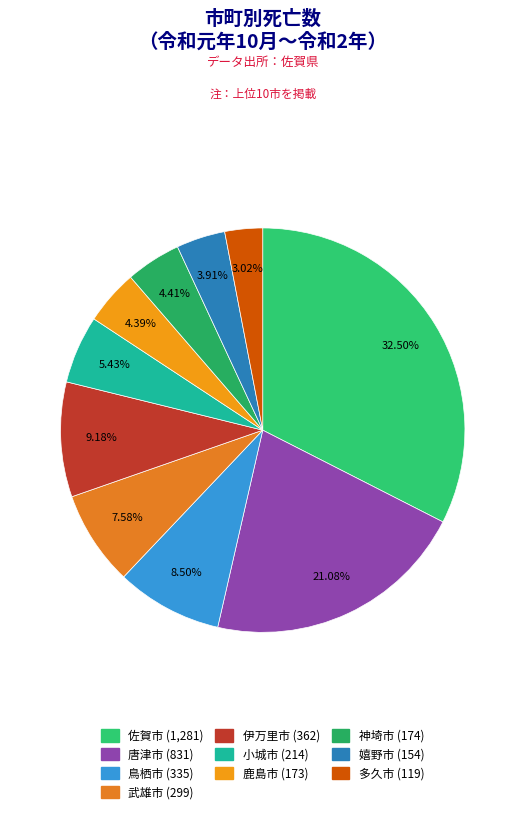

Rank the categories by value from highest to lowest.

佐賀市, 唐津市, 伊万里市, 鳥栖市, 武雄市, 小城市, 神埼市, 鹿島市, 嬉野市, 多久市